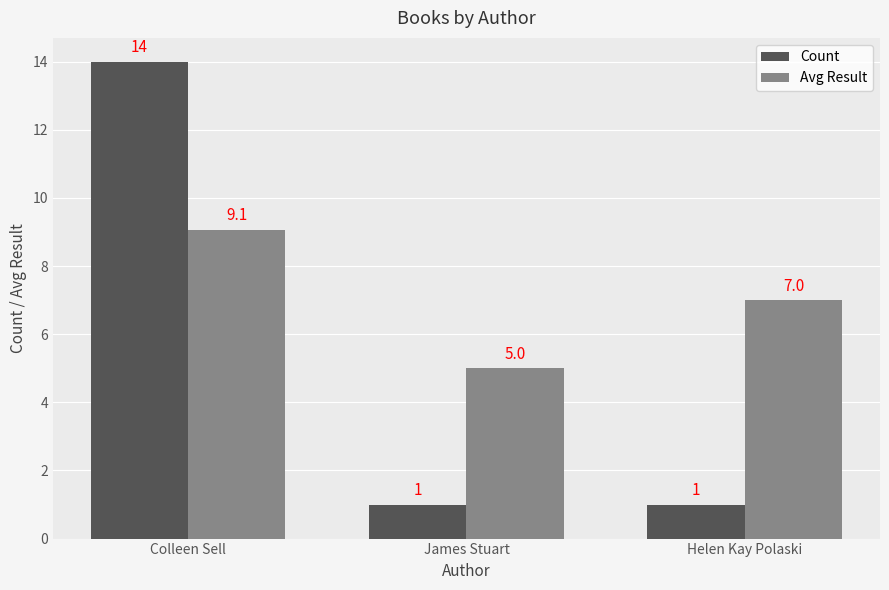

Reading right to left, what are all the values shown in this chart?

Count: Helen Kay Polaski=1.0	James Stuart=1.0	Colleen Sell=14.0
Avg Result: Helen Kay Polaski=7.0	James Stuart=5.0	Colleen Sell=9.1